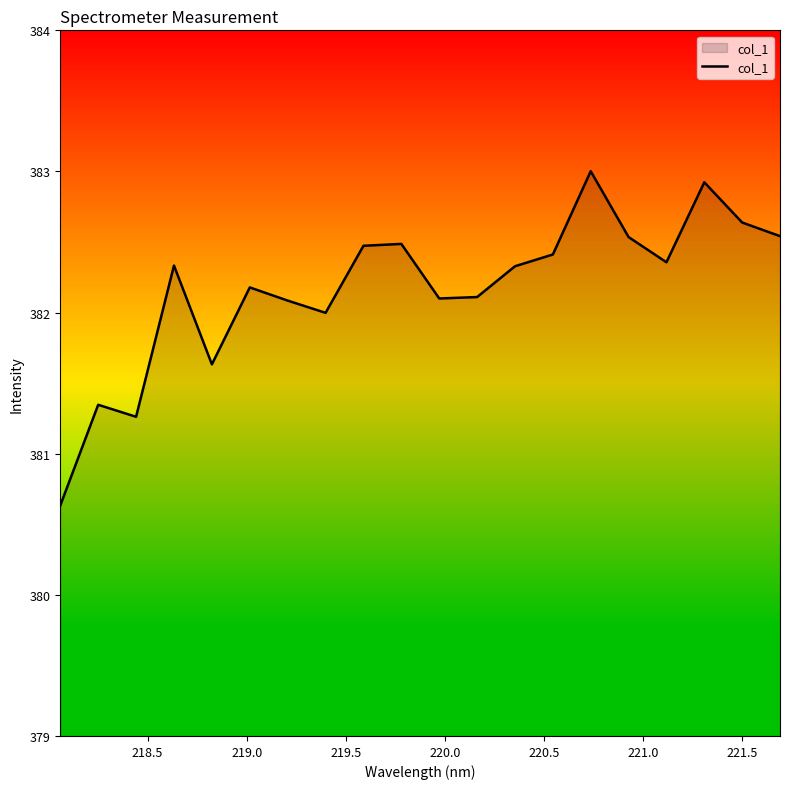

What is the minimum value shown in the chart?

380.6